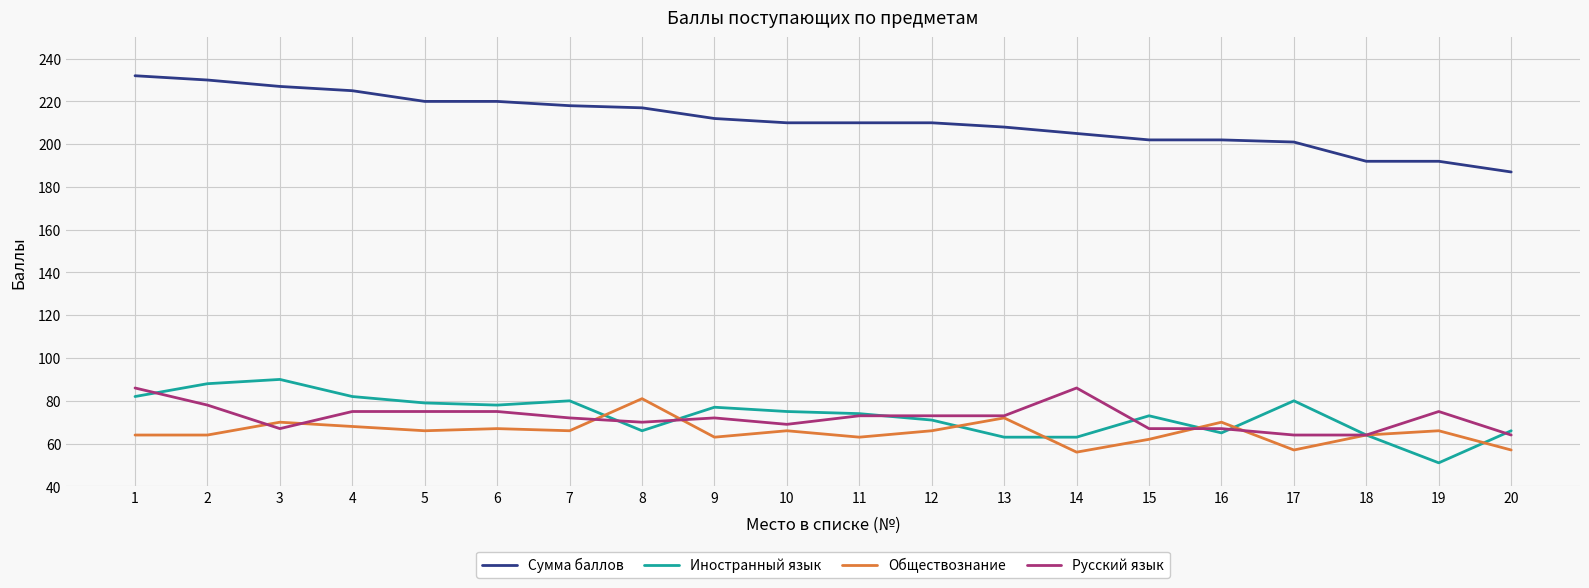

True or false: Сумма баллов and Иностранный язык cross at least once.

False